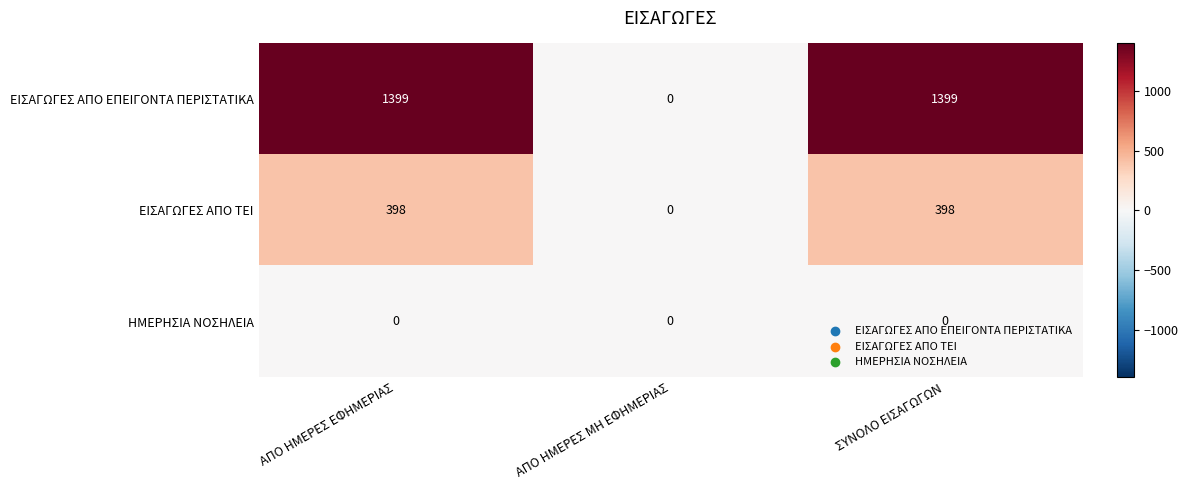

At how many categories does at least one series exceed 471?

2